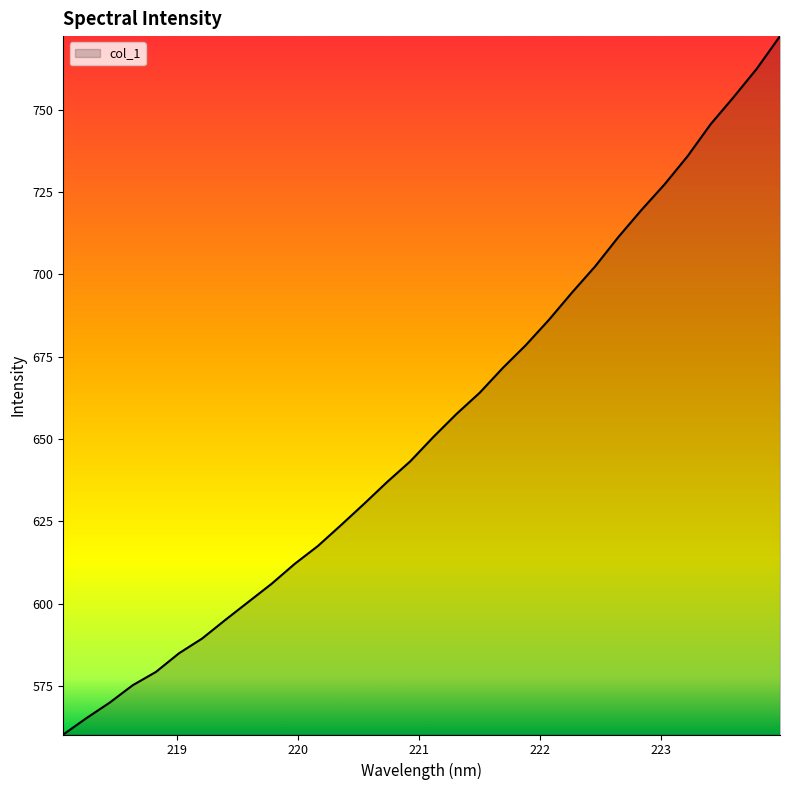

What is the difference between the maximum and minimum values?

212.1